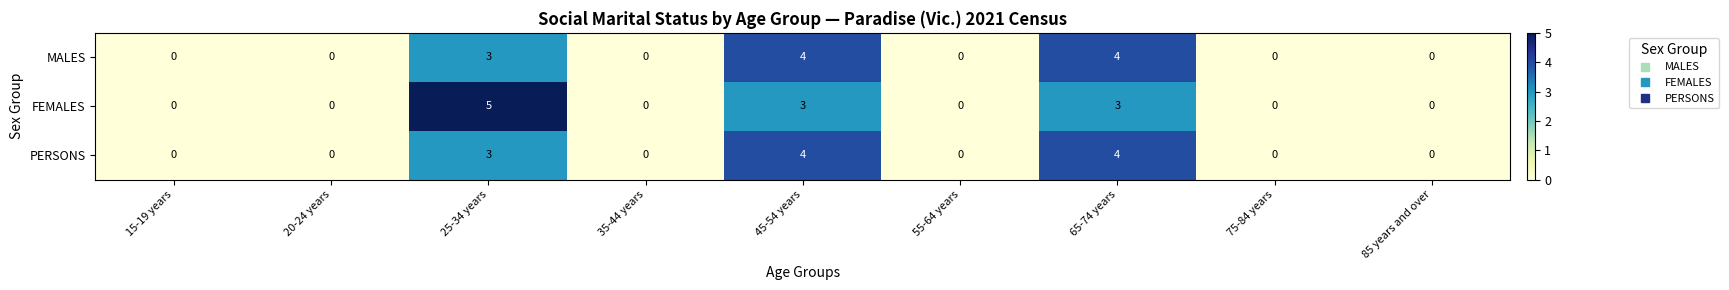

Reading left to right, transcribe all the data shown in this chart.

MALES: 0	0	3	0	4	0	4	0	0
FEMALES: 0	0	5	0	3	0	3	0	0
PERSONS: 0	0	3	0	4	0	4	0	0